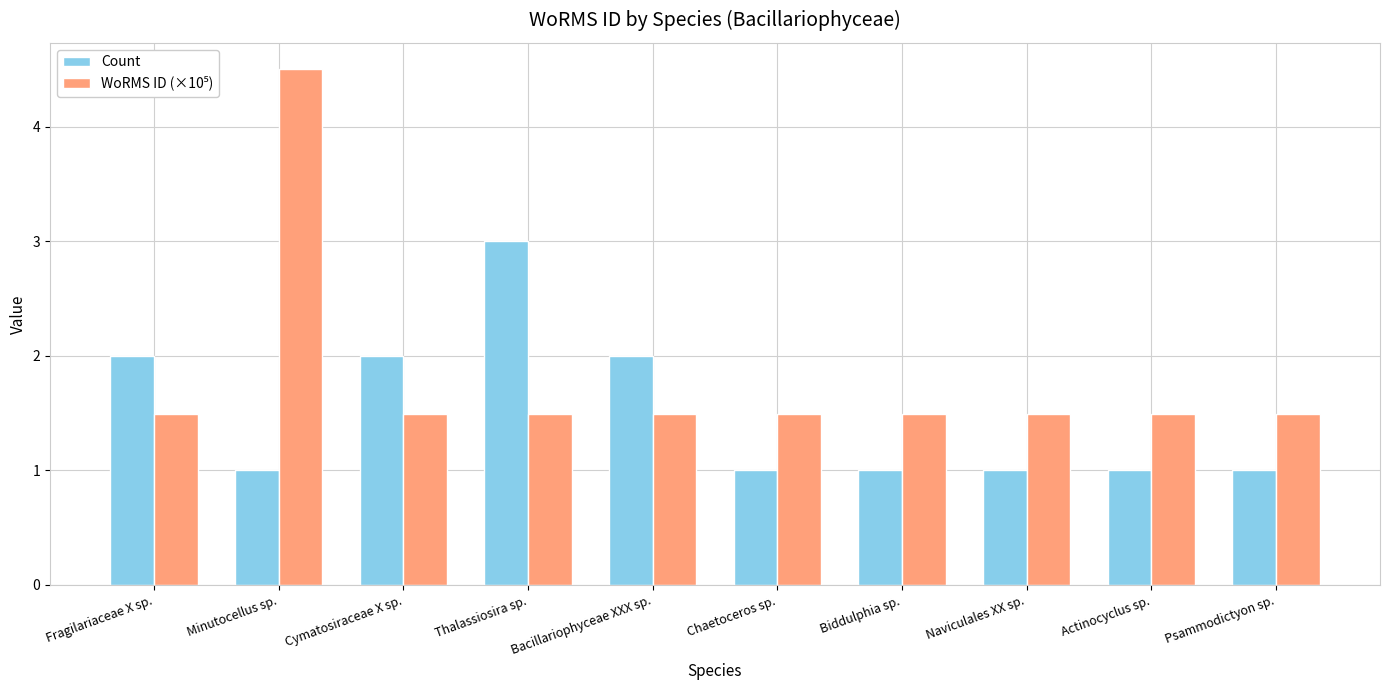

At which category is the sum across all series the highest?

Minutocellus sp.